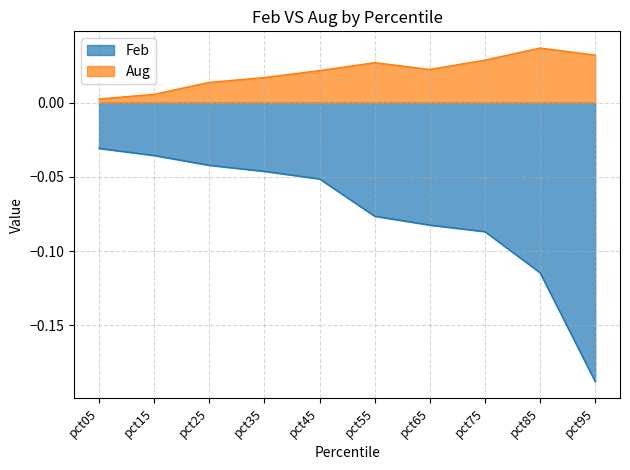

At which label does Feb reach its minimum?

pct95